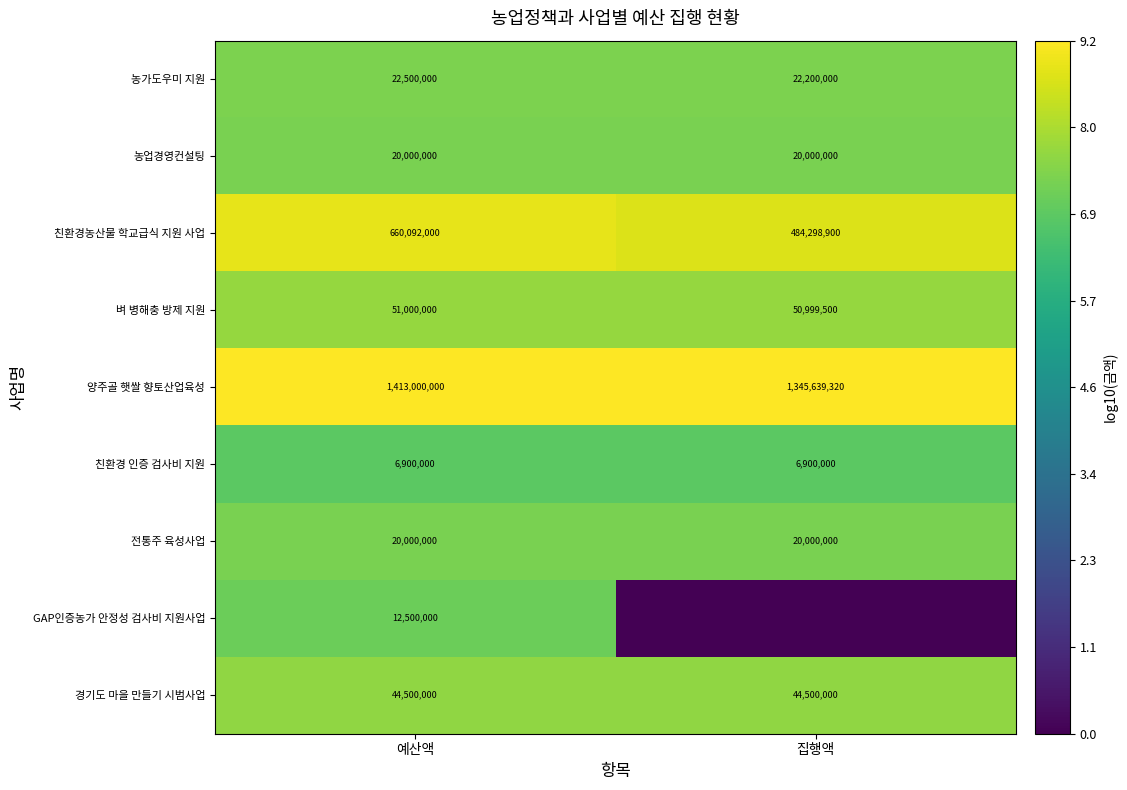

True or false: 벼 병해충 방제 지원 has a value of 13.7 at 예산액.

False